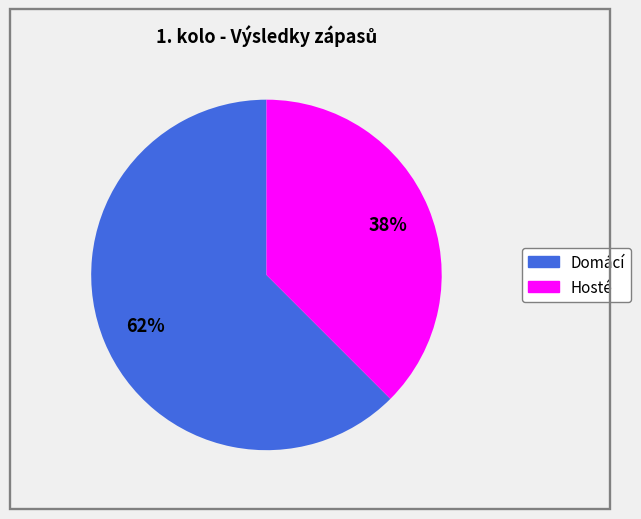

Is there any slice that represents more than half of the pie?

Yes